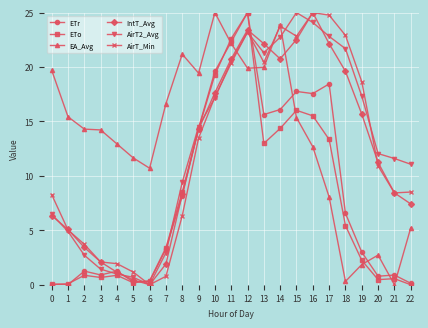

How many data points does each series have?

23